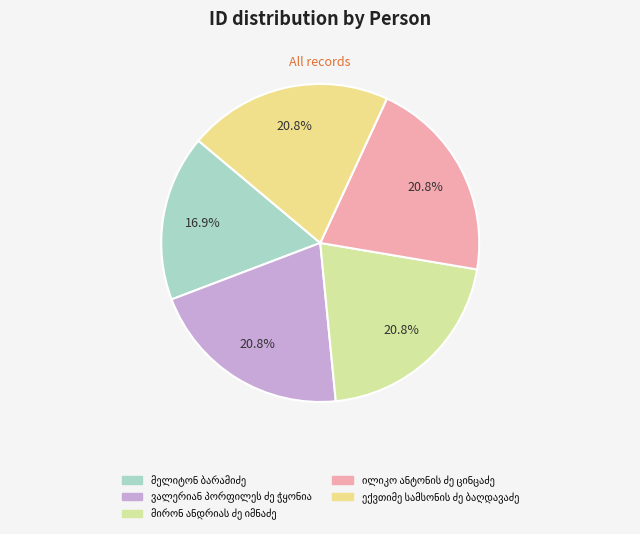

How many slices are in this pie chart?

5